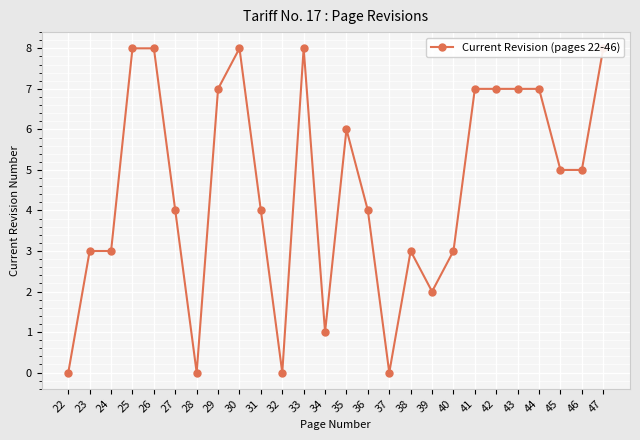

Which category has the highest value across all series?

25